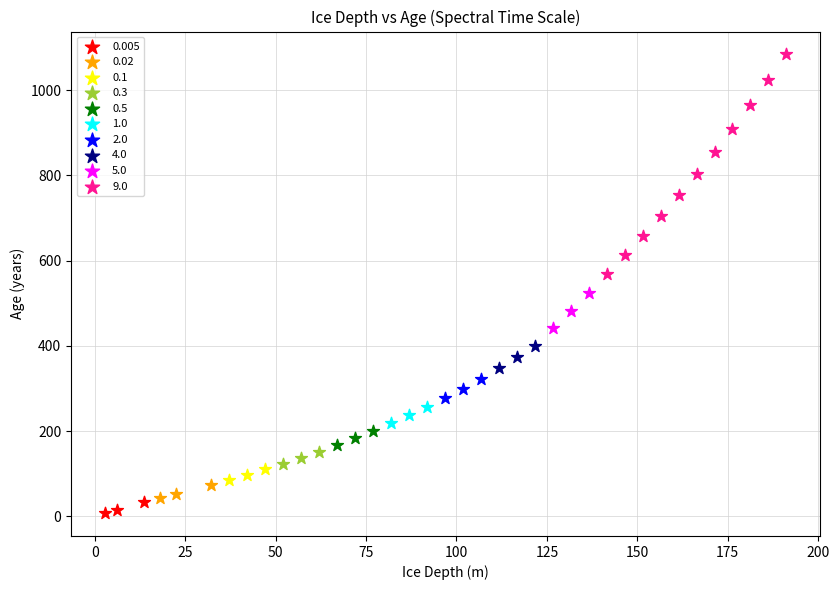

Which series has the largest Y range (max minus min)?

9.0